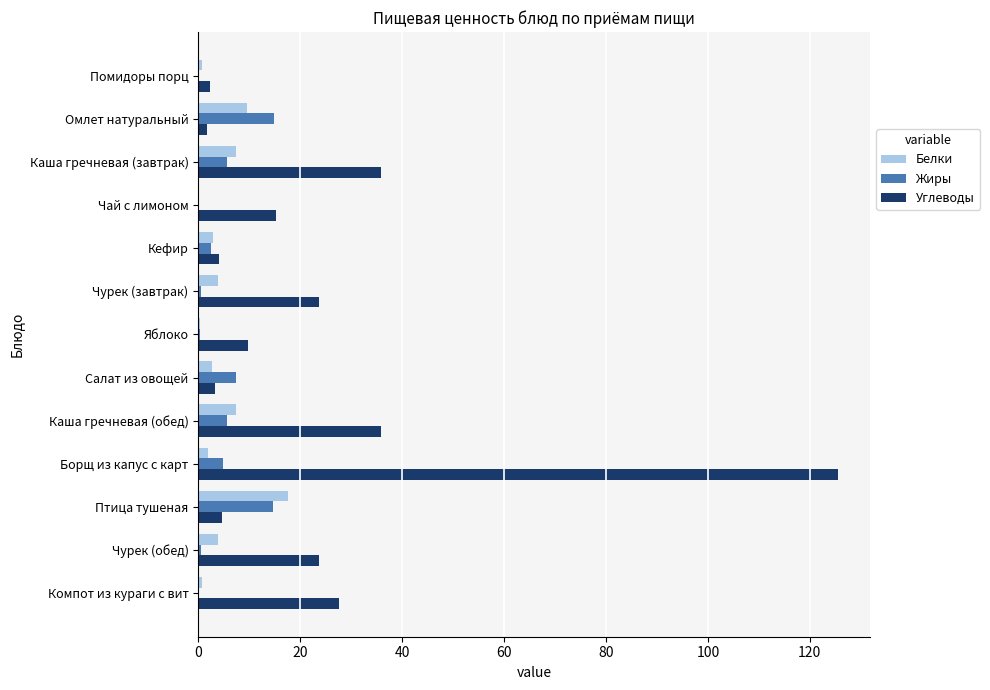

What is the sum of all Белки values?

59.0